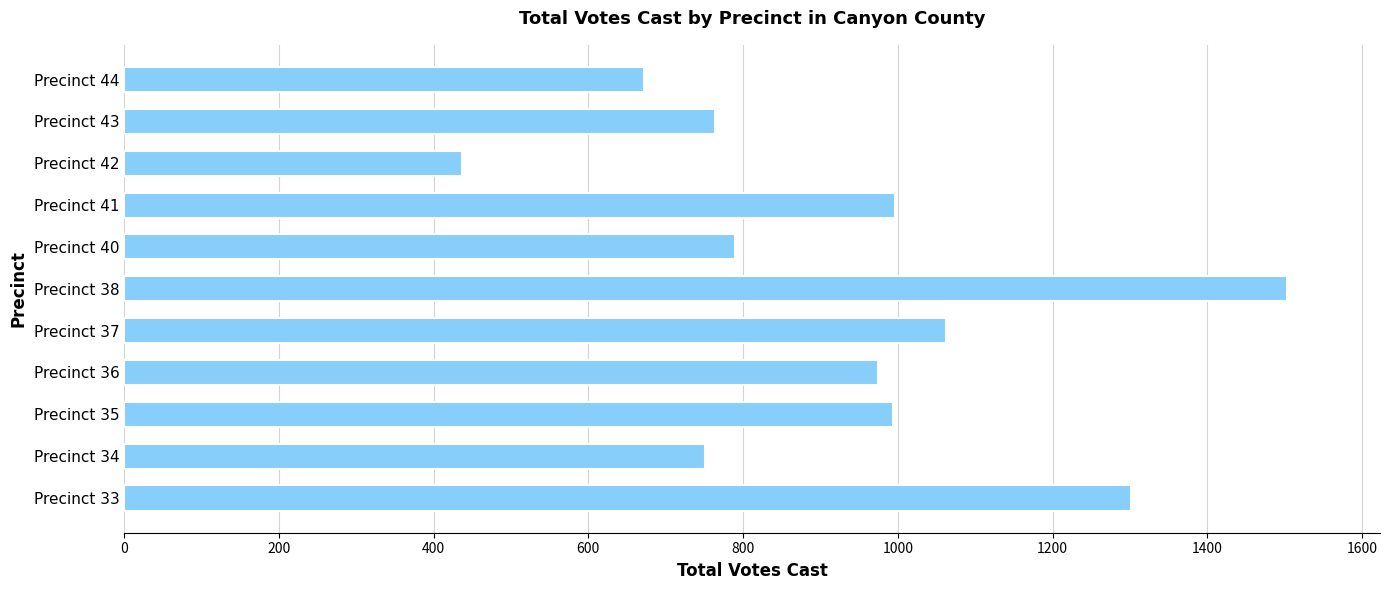

The value at Precinct 37 is 362. True or false?

False